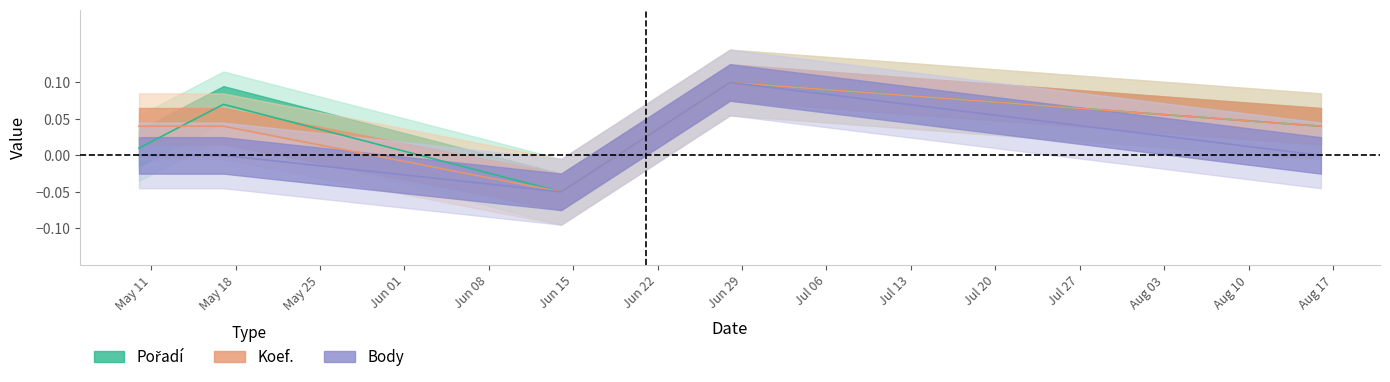

How many lines are shown in the chart?

3